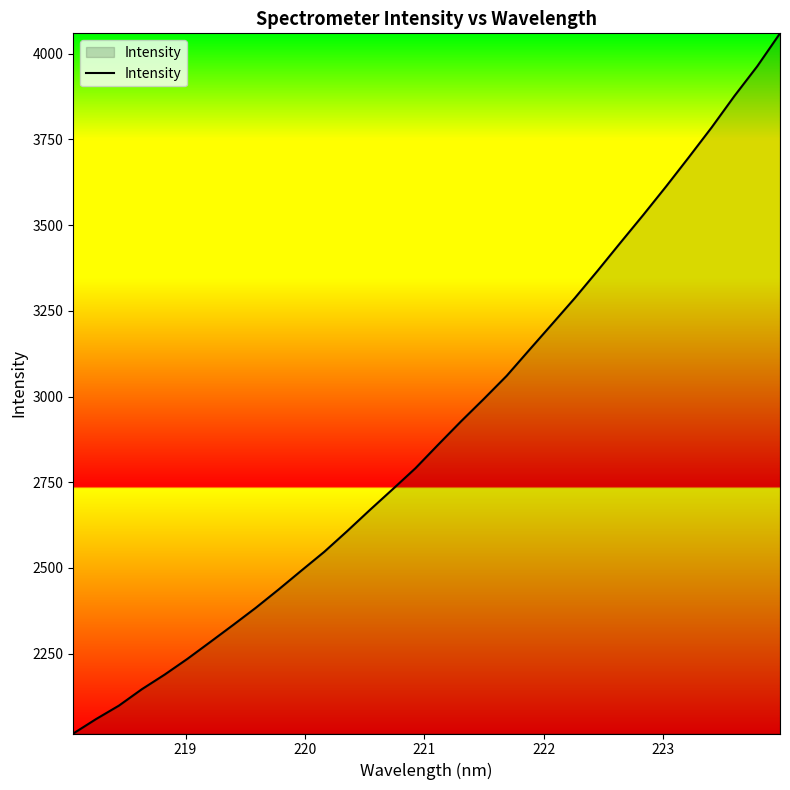

What is the maximum value shown in the chart?

4059.4